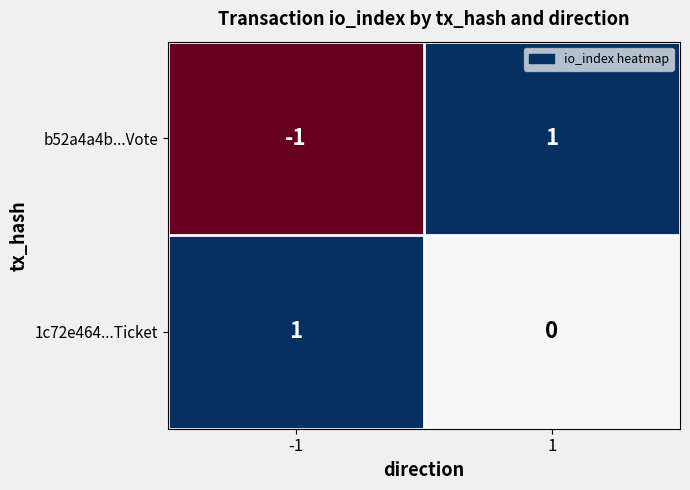

How many data points does each series have?

2